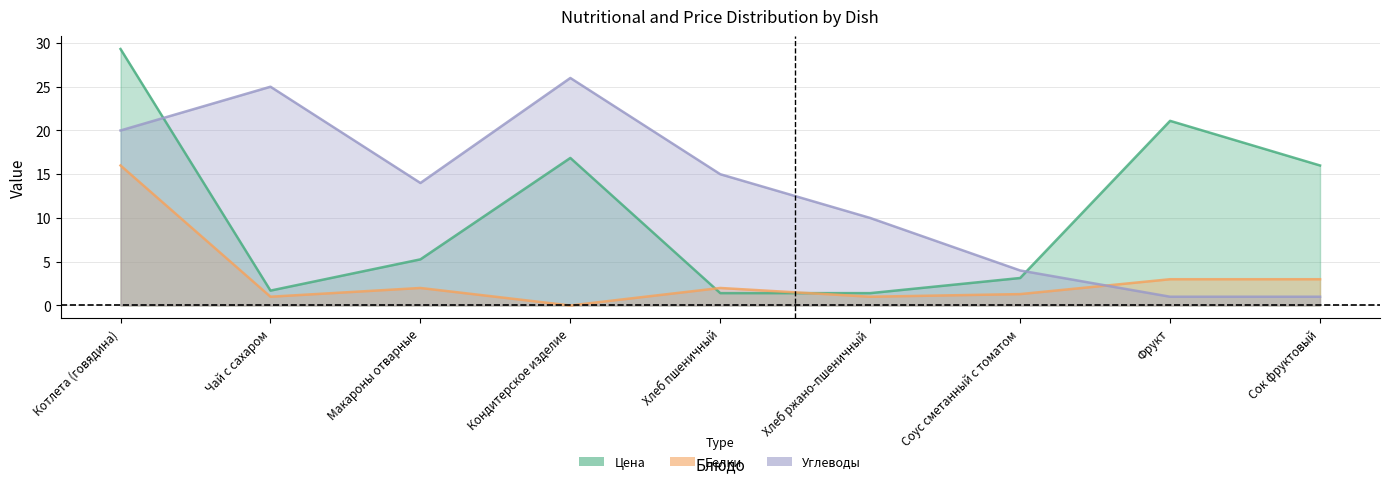

Which series ends up on top after the final intersection of Углеводы and Белки?

Белки